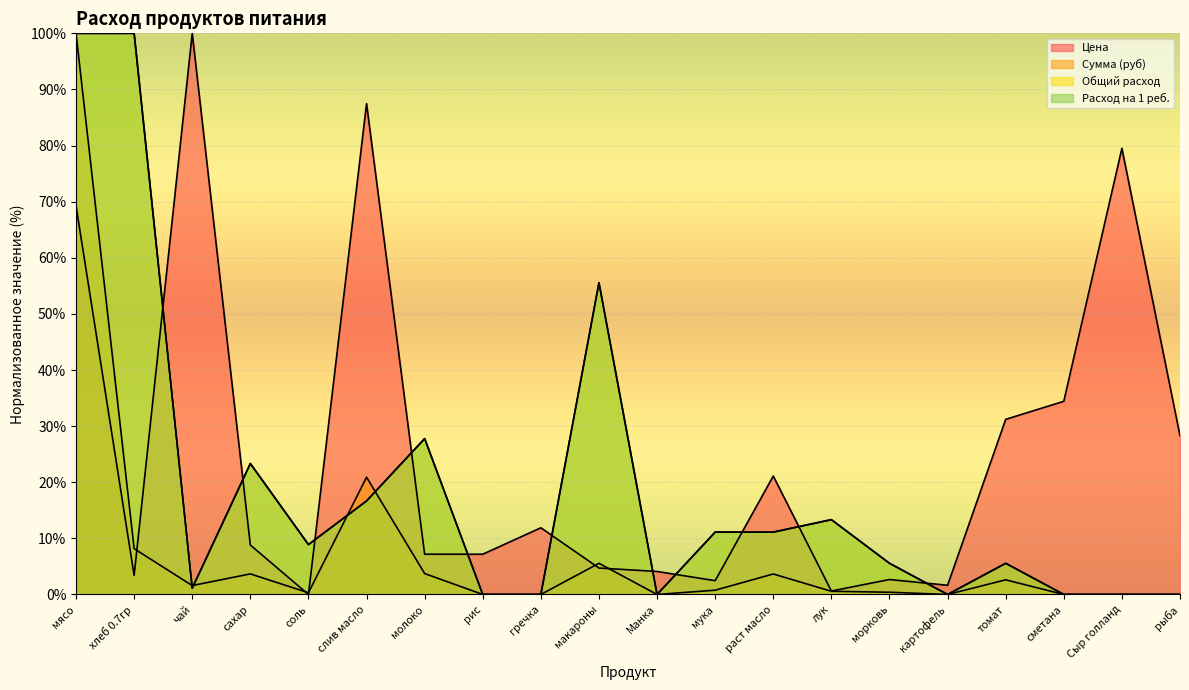

At which category does Общий расход reach its first local peak?

сахар